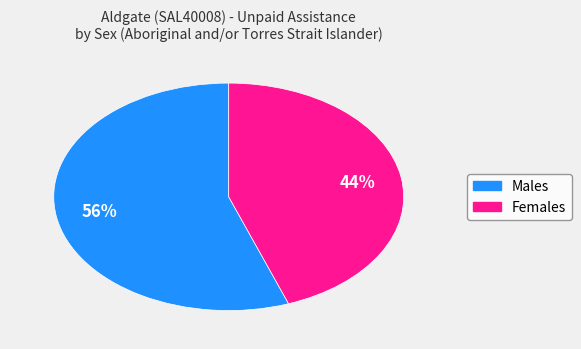

To the nearest percent, what percentage of the pie is Females?

44%